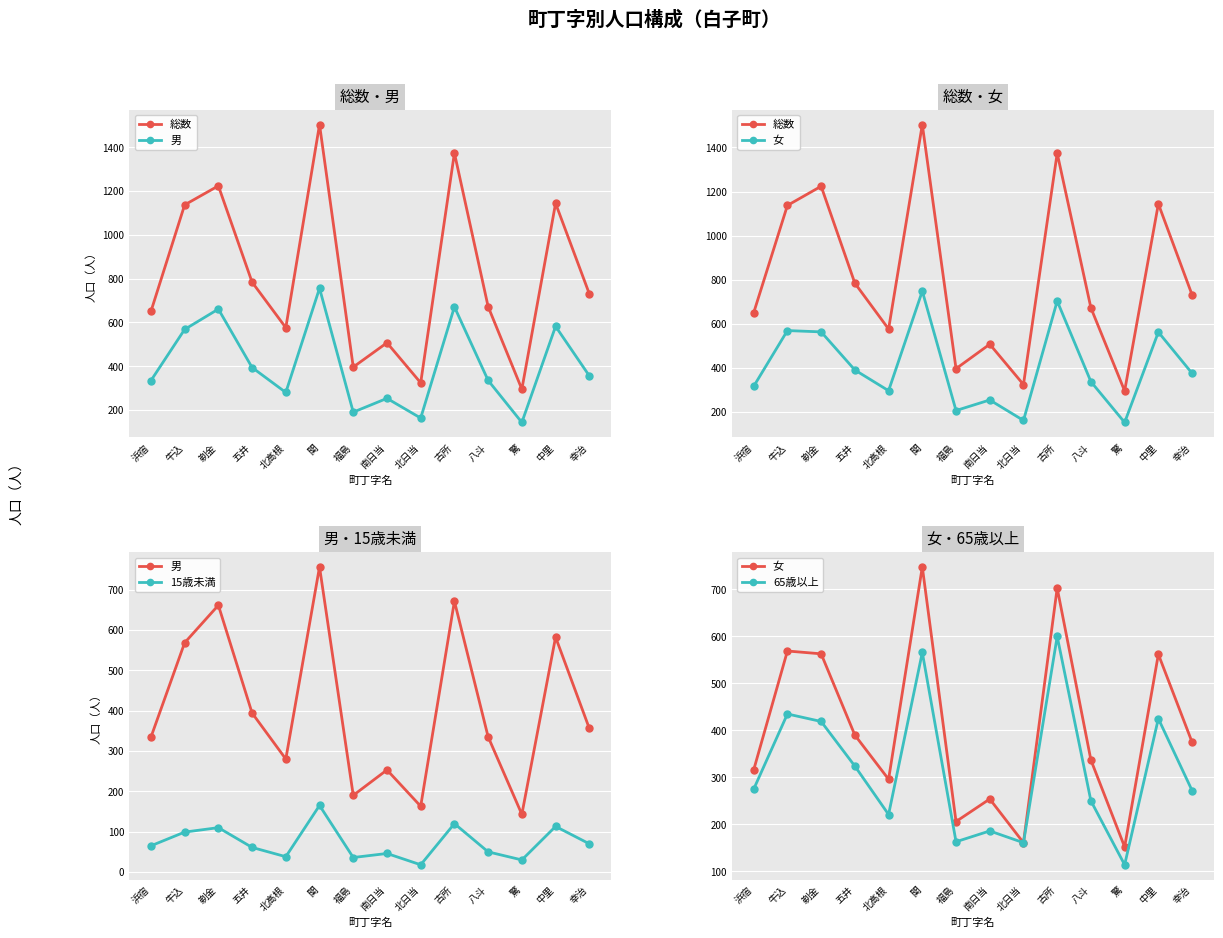

True or false: 男 and 65歳以上 intersect in this chart.

False